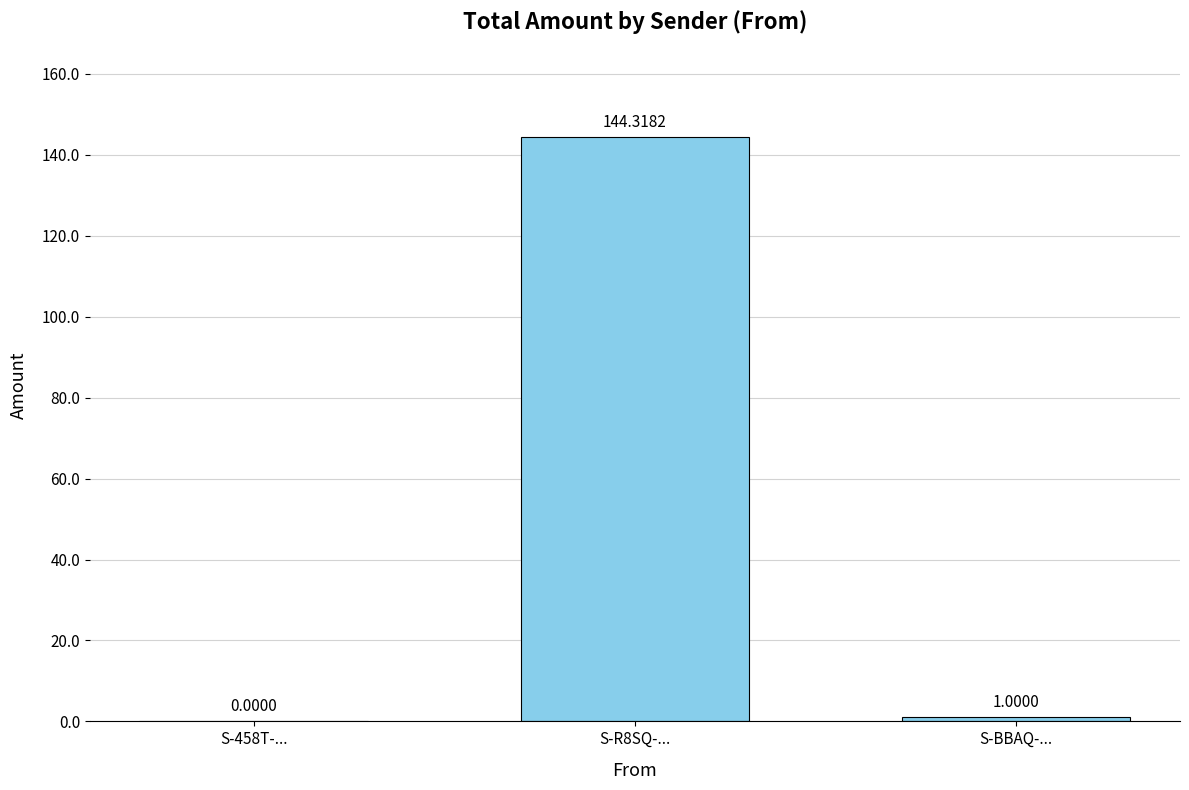

What is the sum of the values at S-R8SQ-... and S-458T-...?

144.3